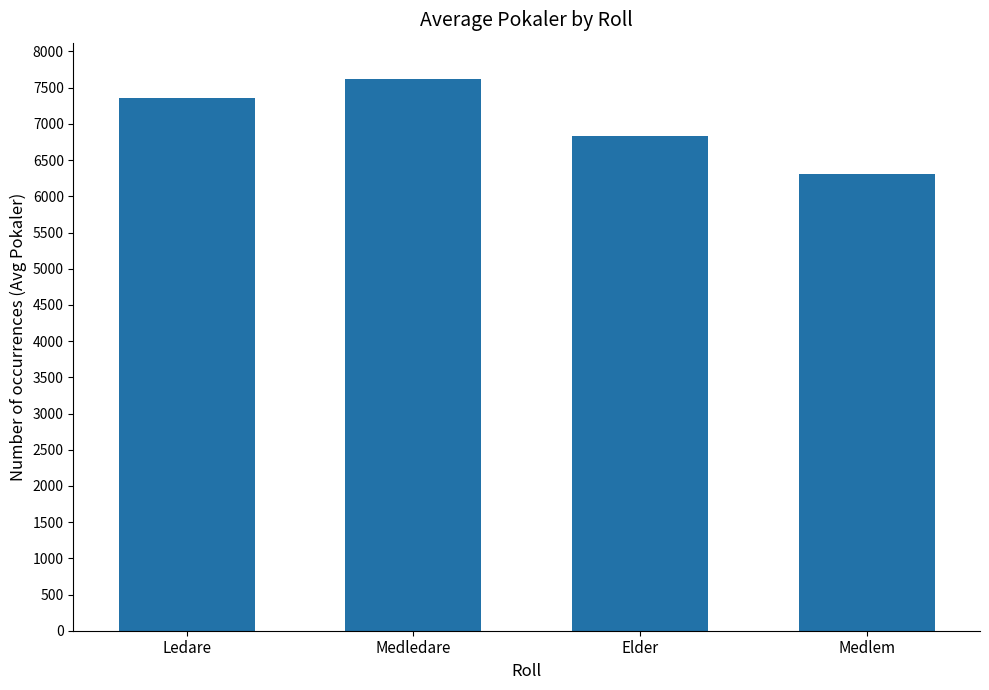

Reading left to right, extract all data points from this chart.

Ledare=7364	Medledare=7622	Elder=6827	Medlem=6305